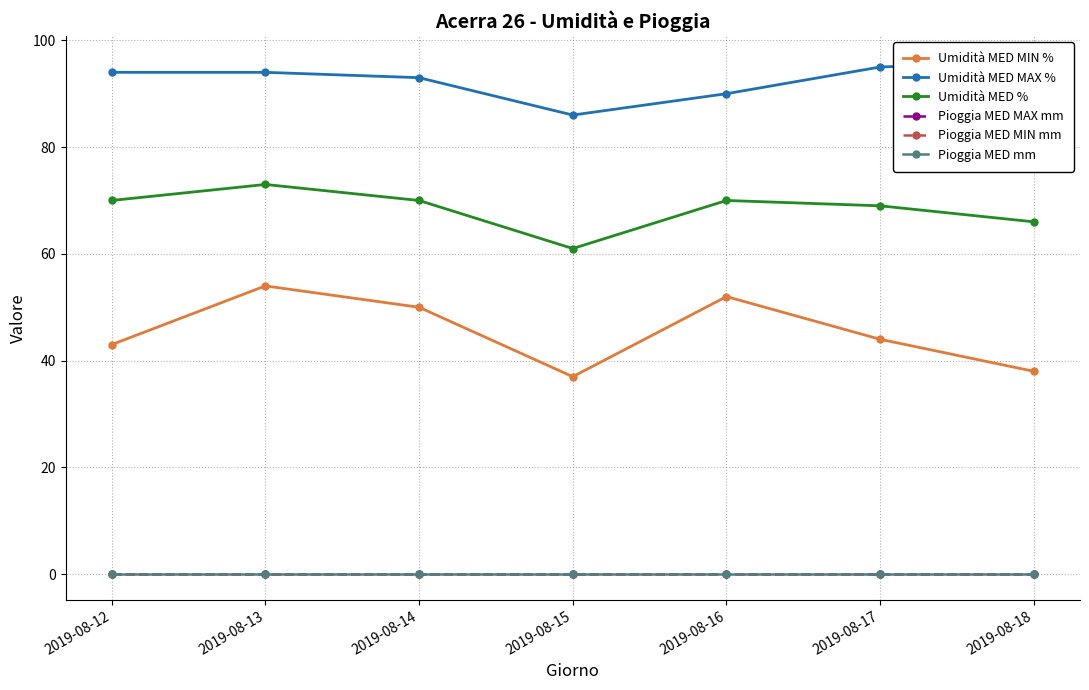

Which category has the lowest value across all series?

2019-08-12